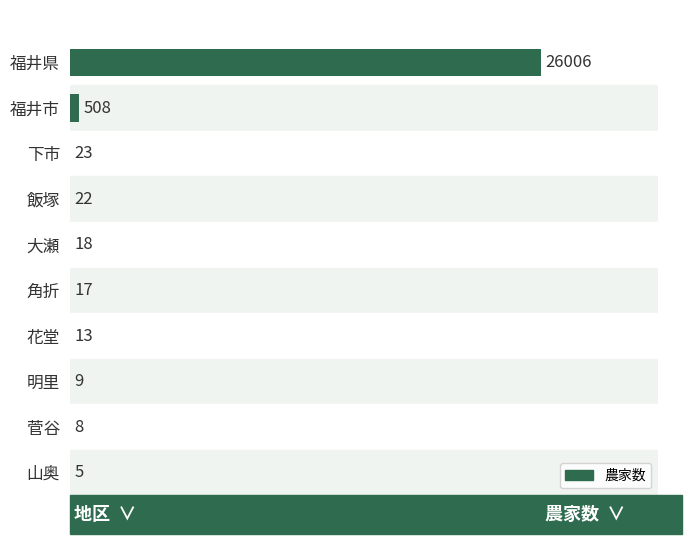

Are the bars horizontal?

Yes